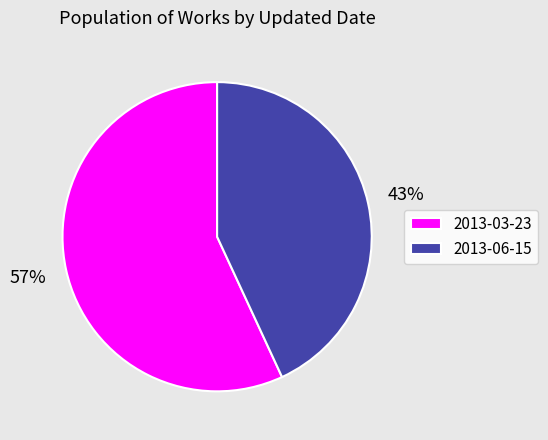

How many segments does this pie chart have?

2